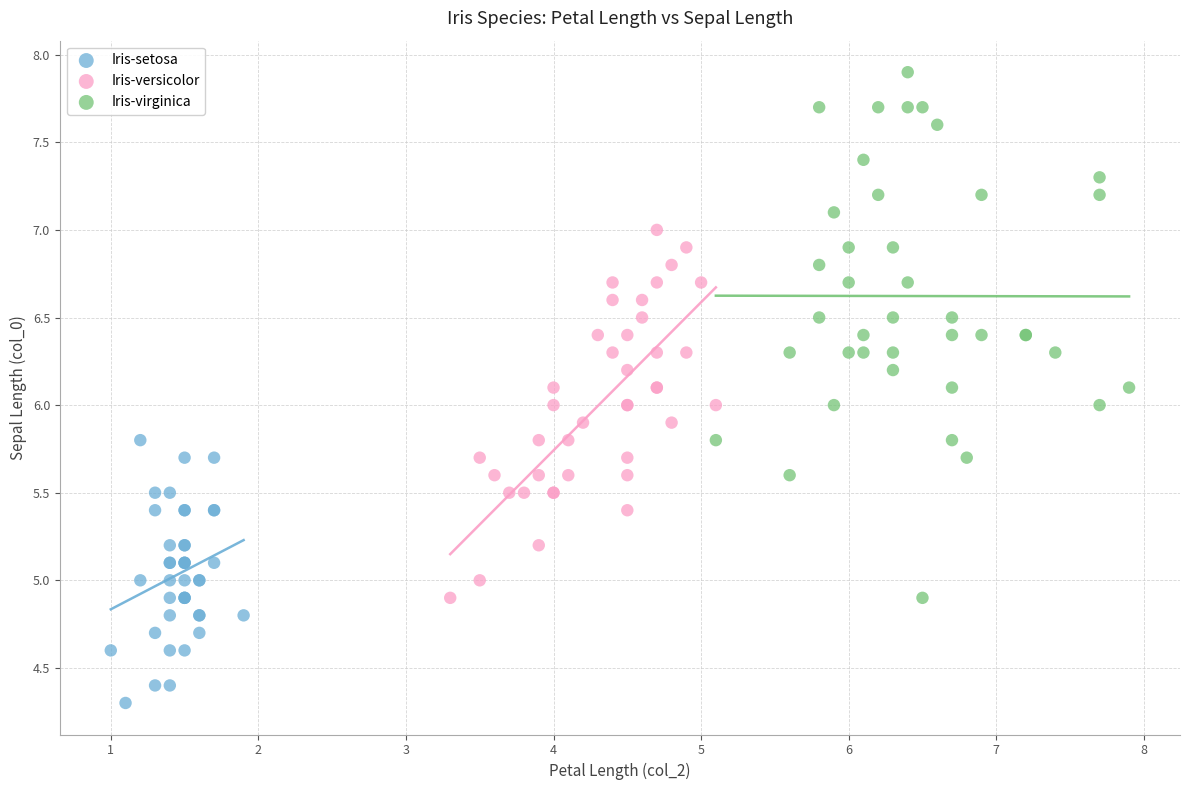

Which series reaches the minimum Y coordinate?

Iris-setosa